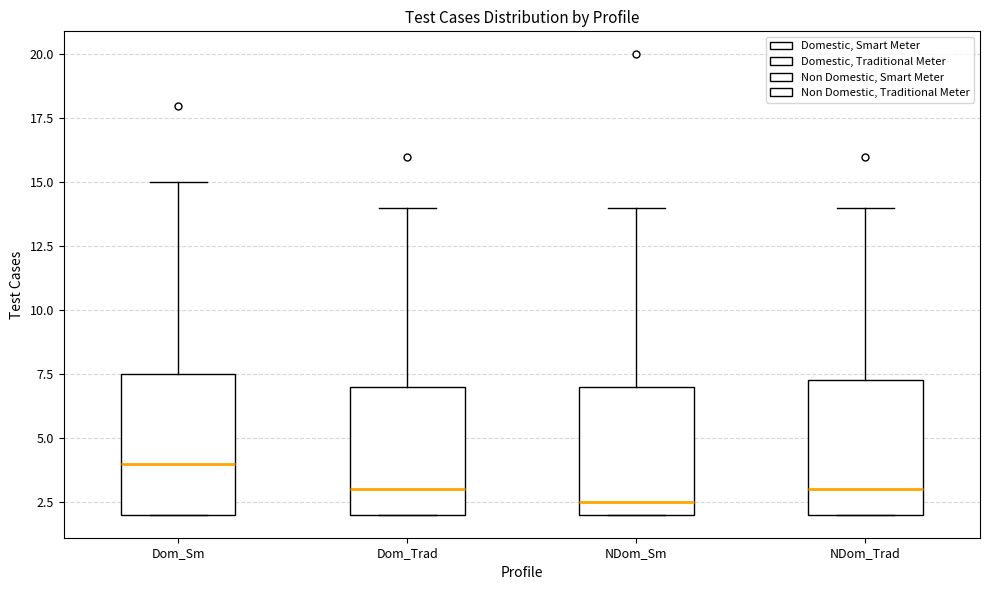

Reading left to right, transcribe this box plot: for each box, give where its median line is, the range the box spans, and where its two whiskers end, as read against the y-axis. The values are not printed on the chart, so give them approximately, as read against the axis.

Dom_Sm: median 4.0, box 2.0 to 7.5, whiskers 2.0 to 15.0
Dom_Trad: median 3.0, box 2.0 to 7.0, whiskers 2.0 to 14.0
NDom_Sm: median 2.5, box 2.0 to 7.0, whiskers 2.0 to 14.0
NDom_Trad: median 3.0, box 2.0 to 7.5, whiskers 2.0 to 14.0